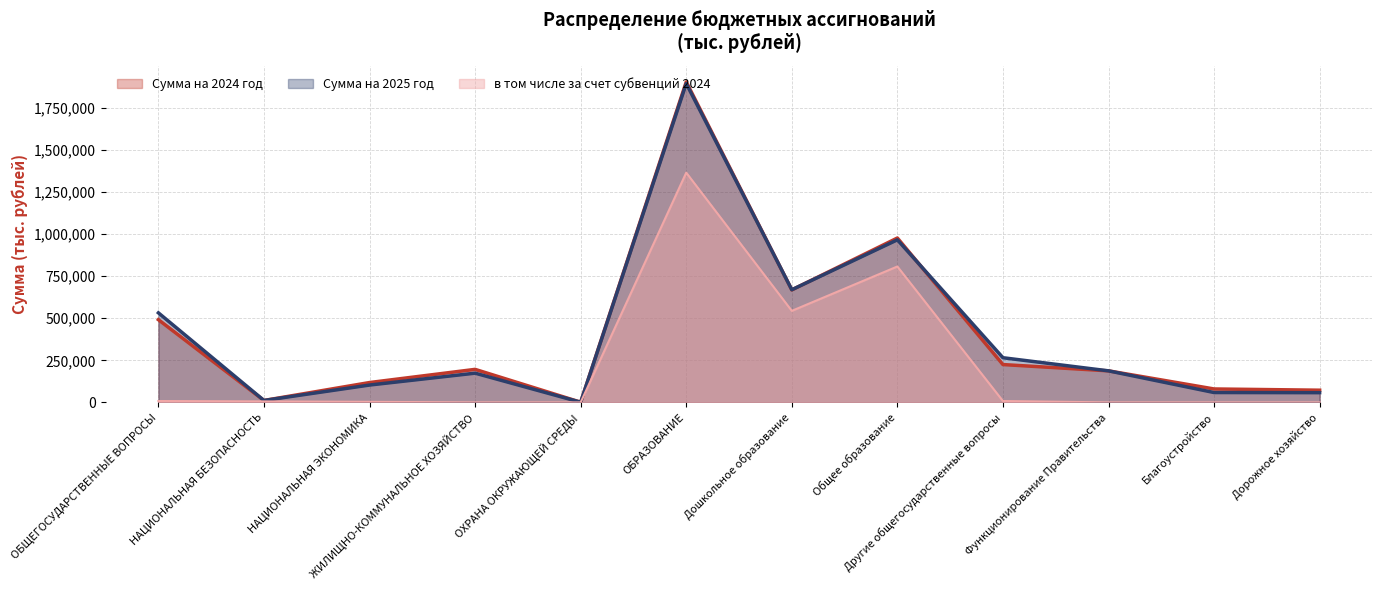

What is the difference between the maximum and minimum values in the в том числе за счет субвенций 2024 series?

1364787.9